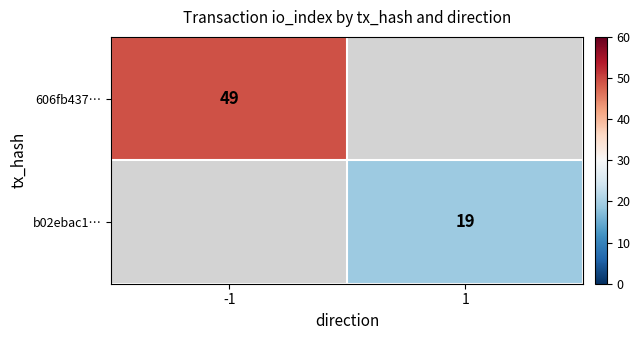

True or false: 606fb437… has a value of 11 at -1.

False